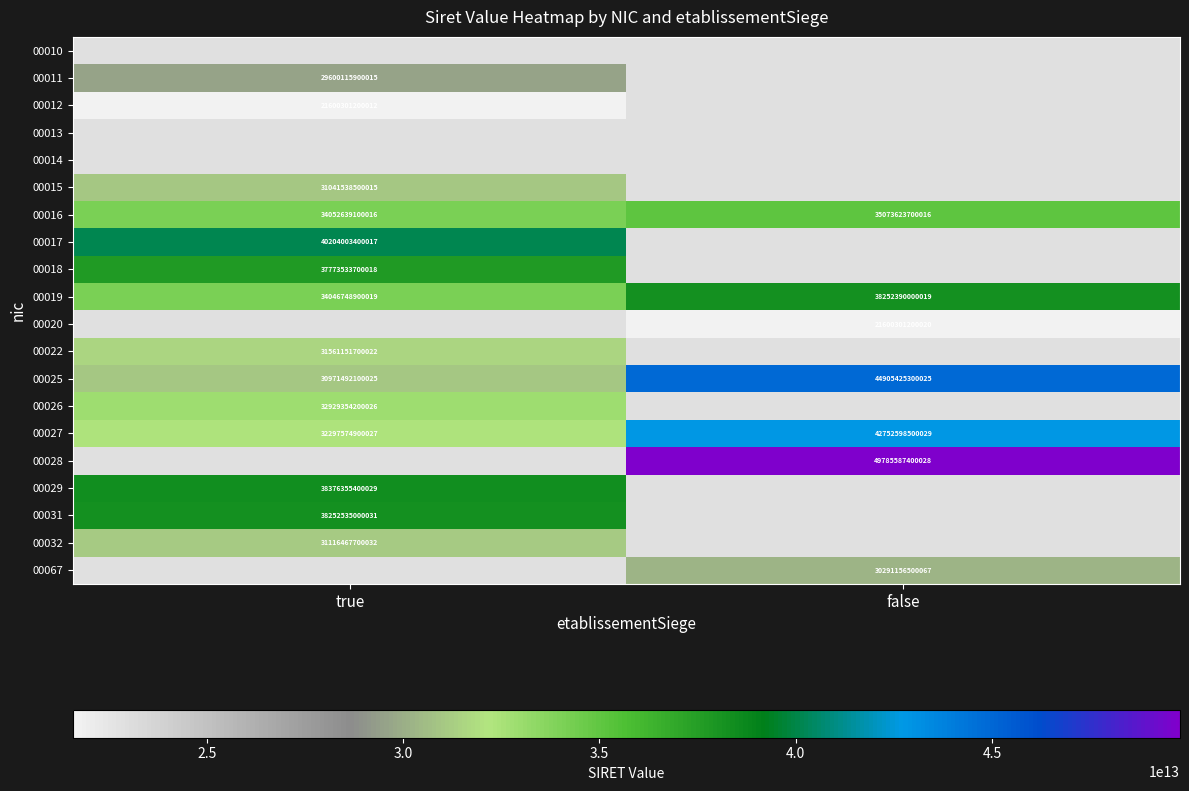

True or false: 00016 has a value of 35073623700016 at false.

True